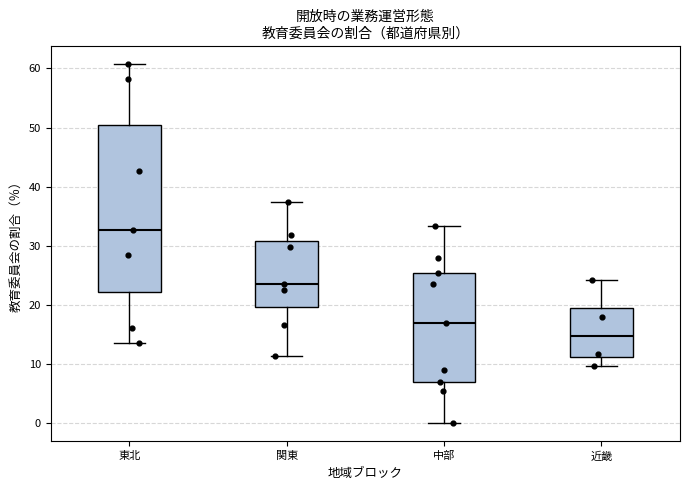

Which box is the tallest, from its lower edge to its upper edge?

東北